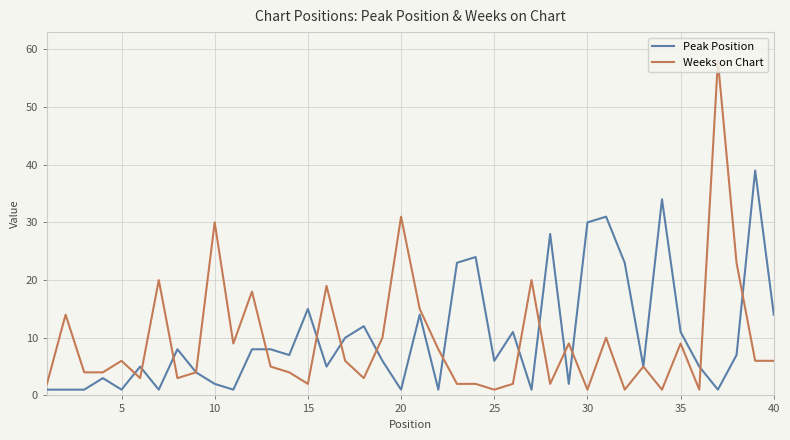

What is the maximum value for Peak Position?

39